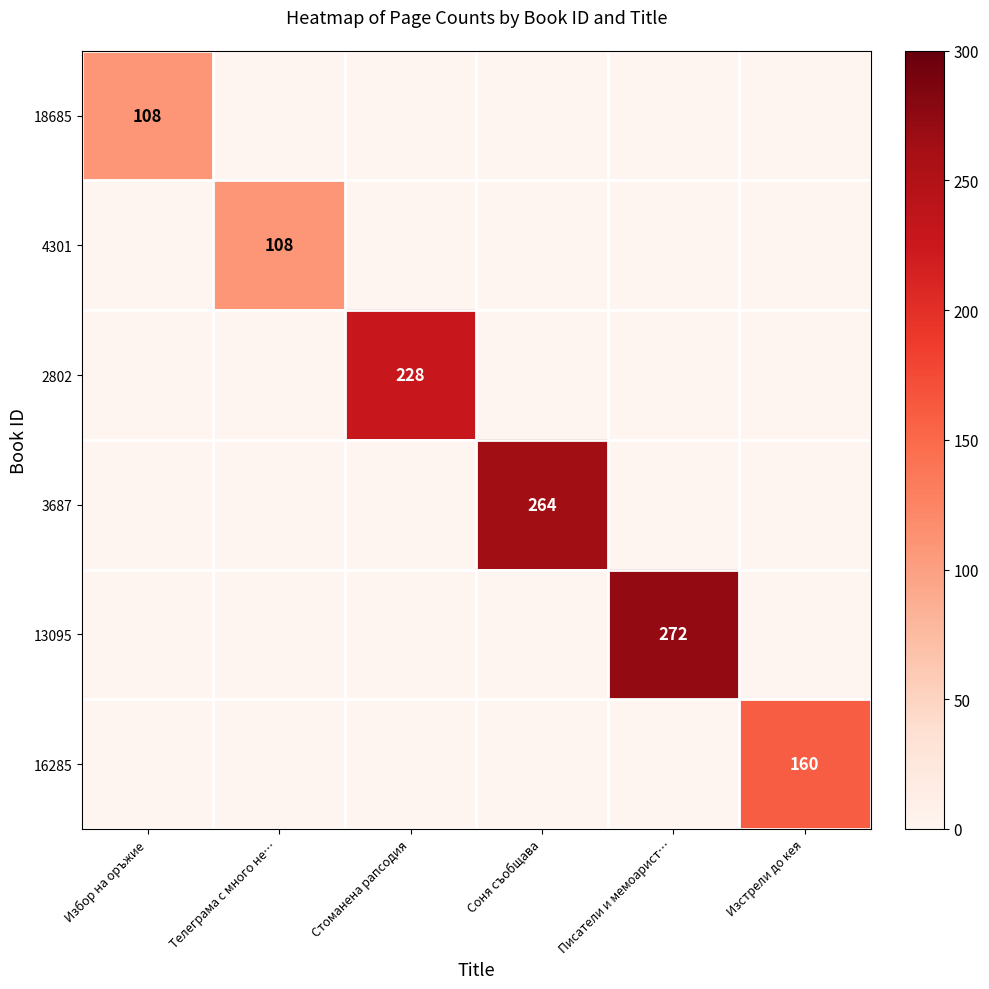

Is the value of 16285 at Изстрели до кея greater than the value of 2802 at Стоманена рапсодия?

No